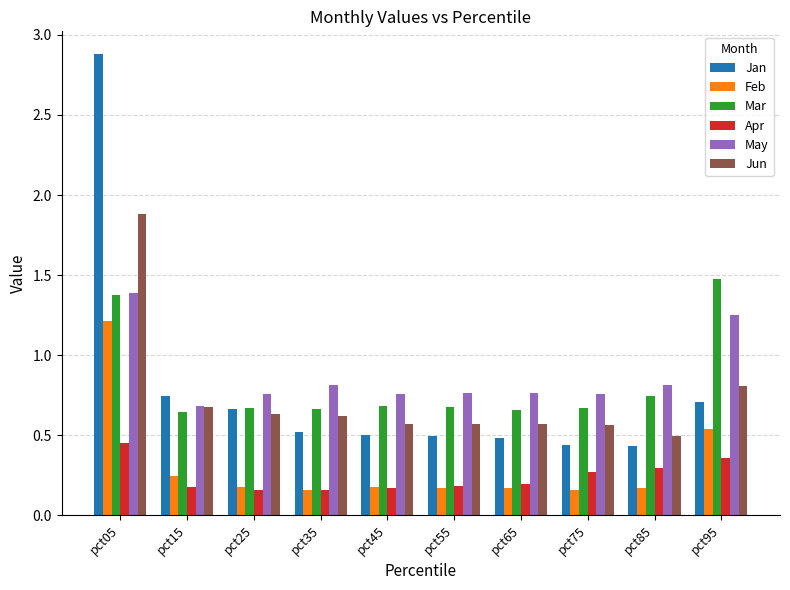

What is the maximum value shown in the chart?

2.9